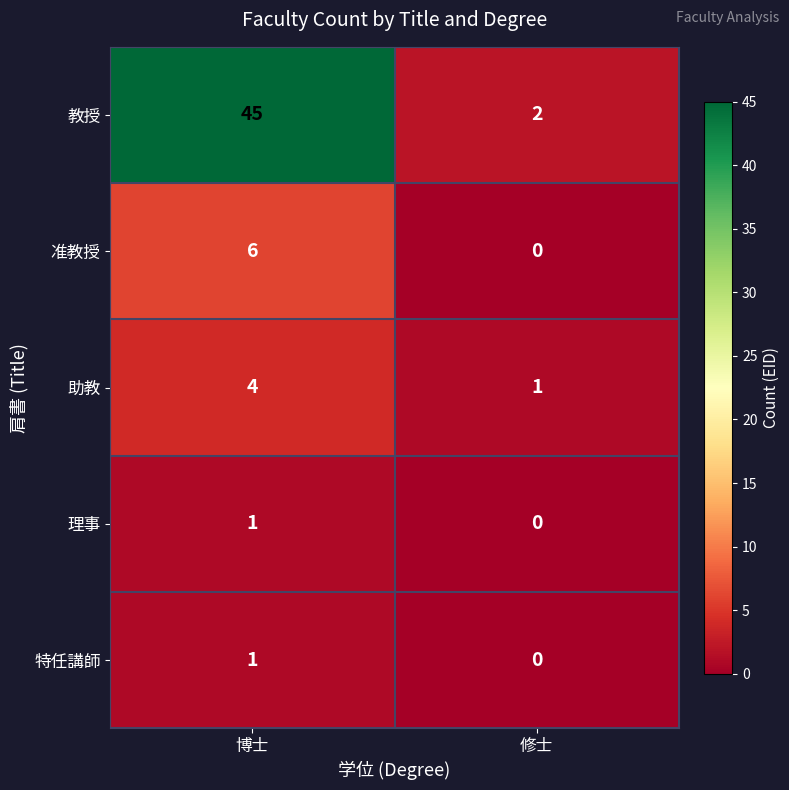

Which category has the highest value across all series?

博士